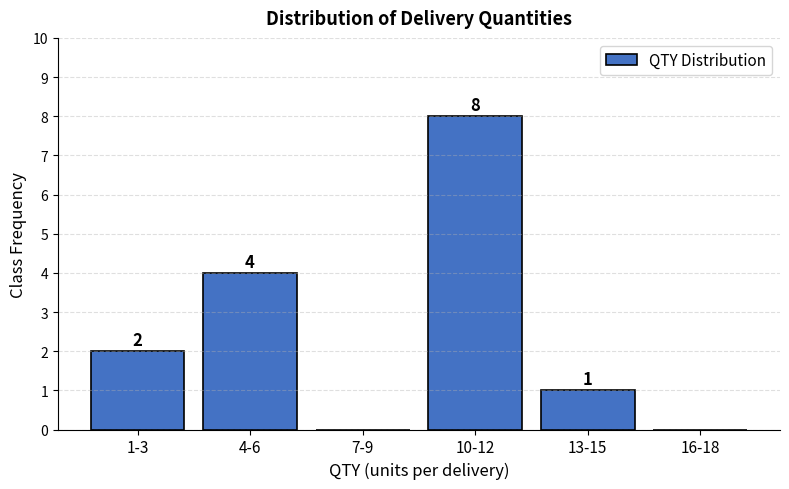

Reading left to right, list all the values displayed in this chart.

1-3=2	4-6=4	7-9=0	10-12=8	13-15=1	16-18=0